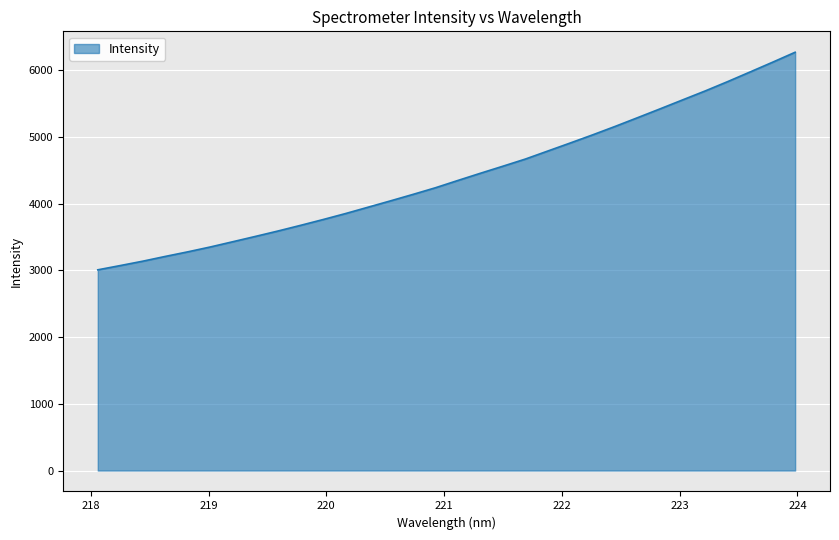

Does the chart display data point markers on the line(s)?

No